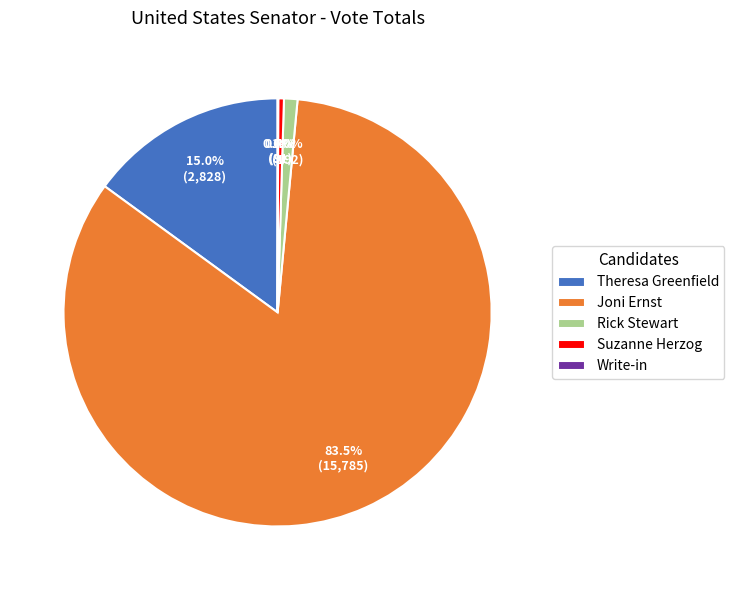

Is the sum of Theresa Greenfield and Rick Stewart greater than half?

No